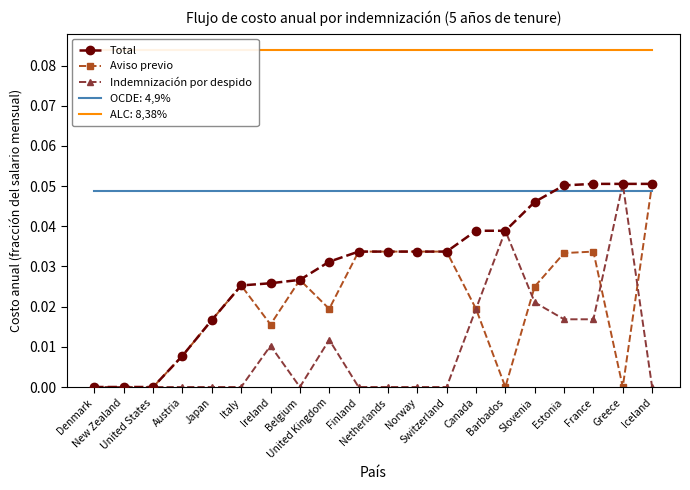

What is the label of the 19th point from the right?

New Zealand